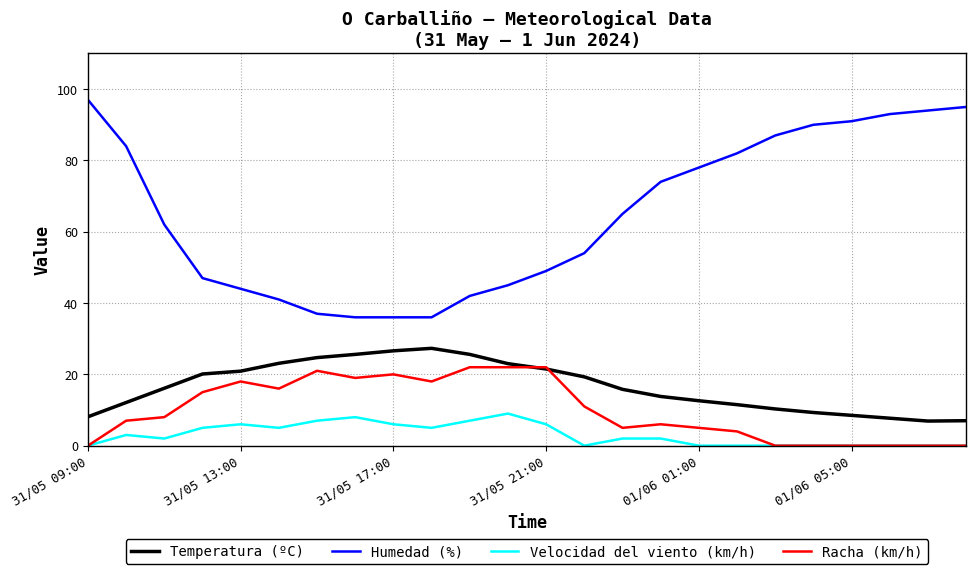

What is the sum of all Temperatura (ºC) values?

397.4